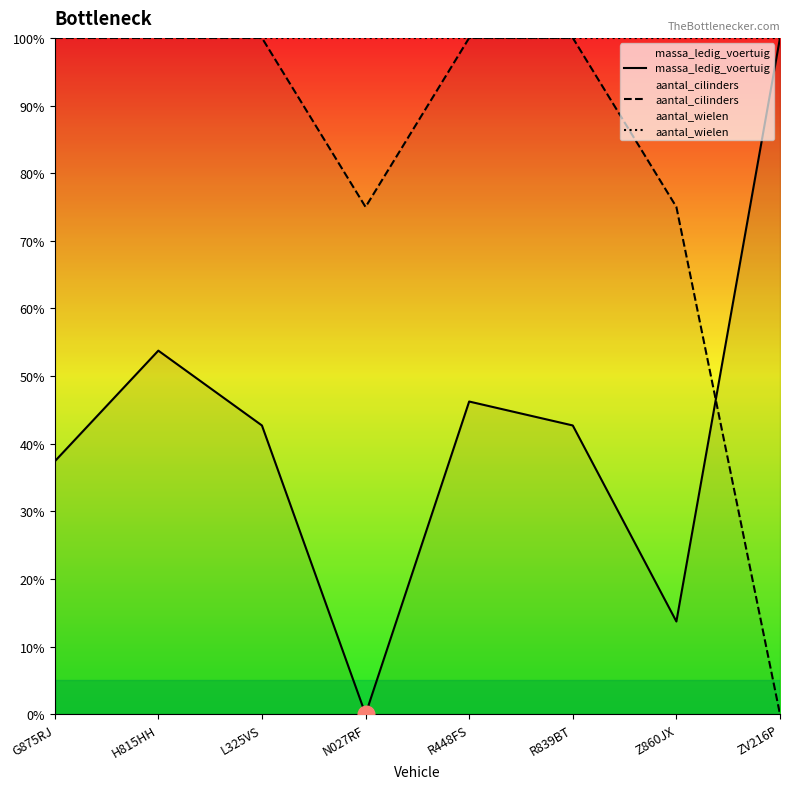

True or false: aantal_cilinders has a value of 42.1 at Z860JX.

False